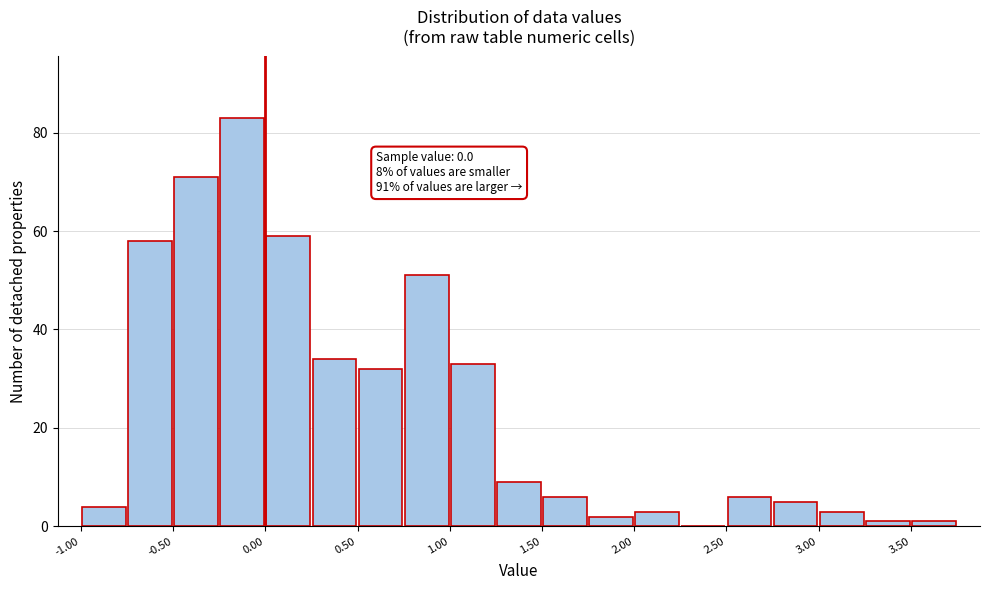

Over which range of the x-axis is the bar tallest?

-0.25 to 0.00